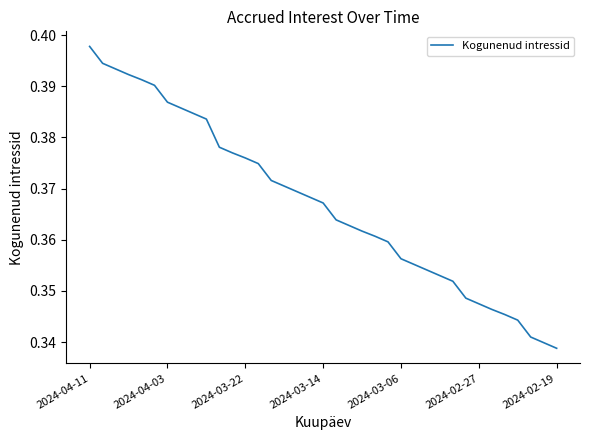

At which category does the chart reach its peak across all series?

2024-04-11